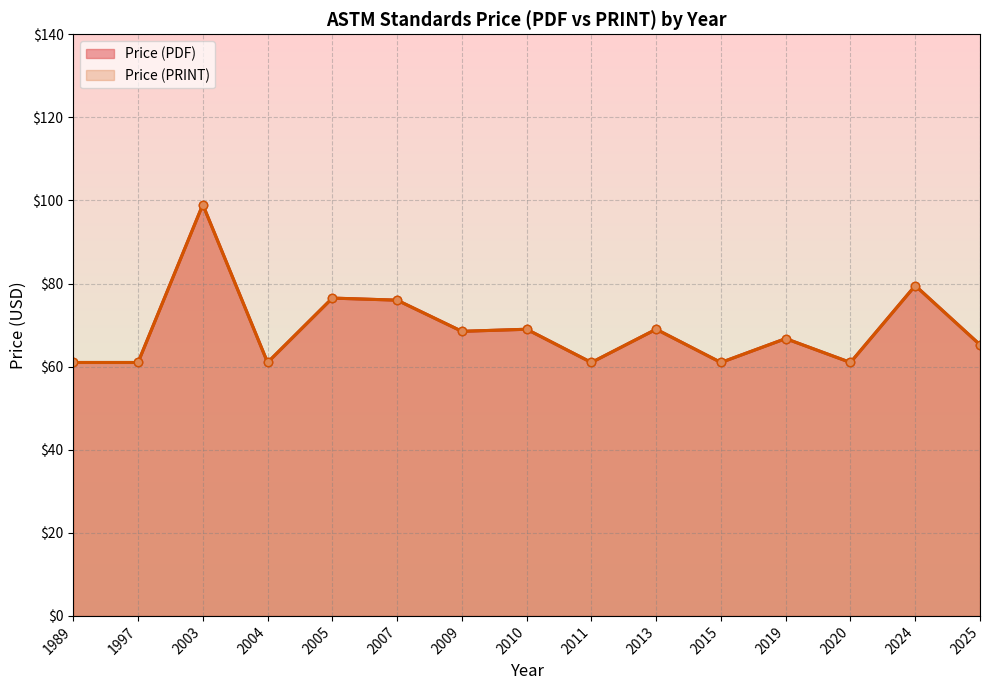

Which series changed the most between 2025 and 2009?

Price (PDF)